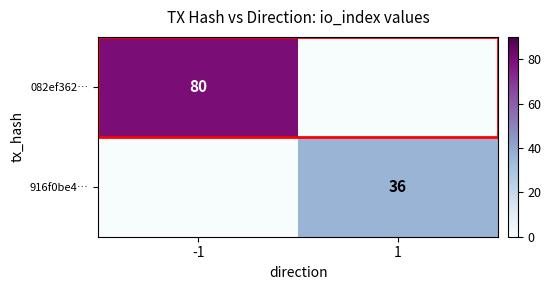

The value of 082ef362… at -1 is 80. True or false?

True